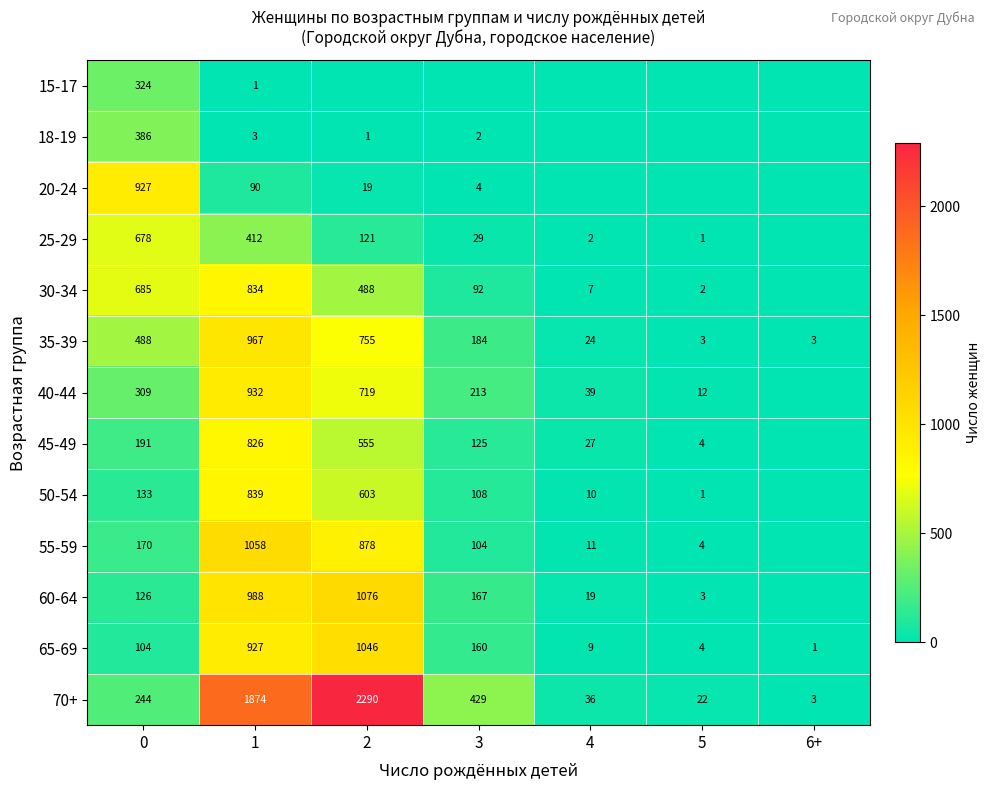

Is the value of 50-54 at 5 greater than the value of 70+ at 5?

No